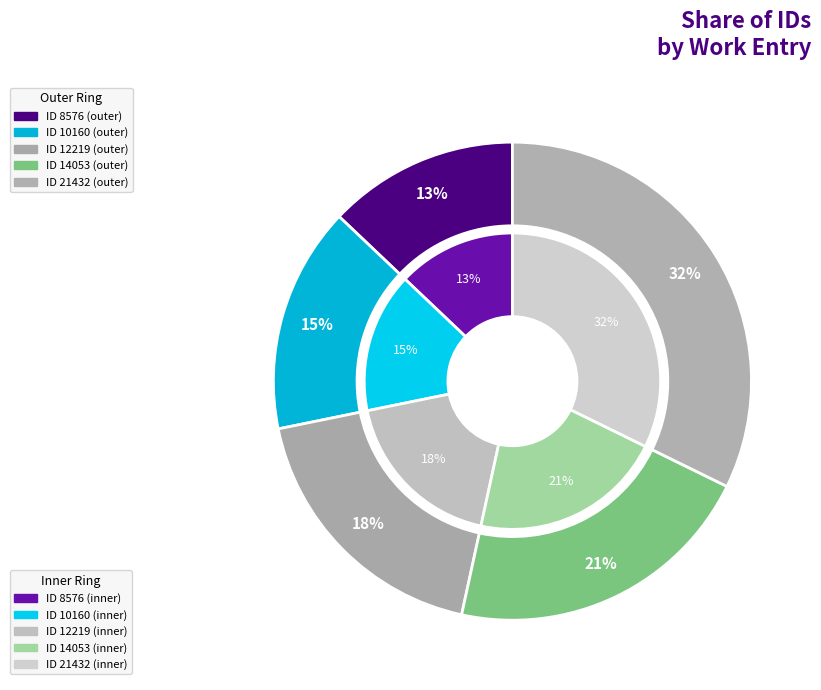

How many slices are in this pie chart?

5